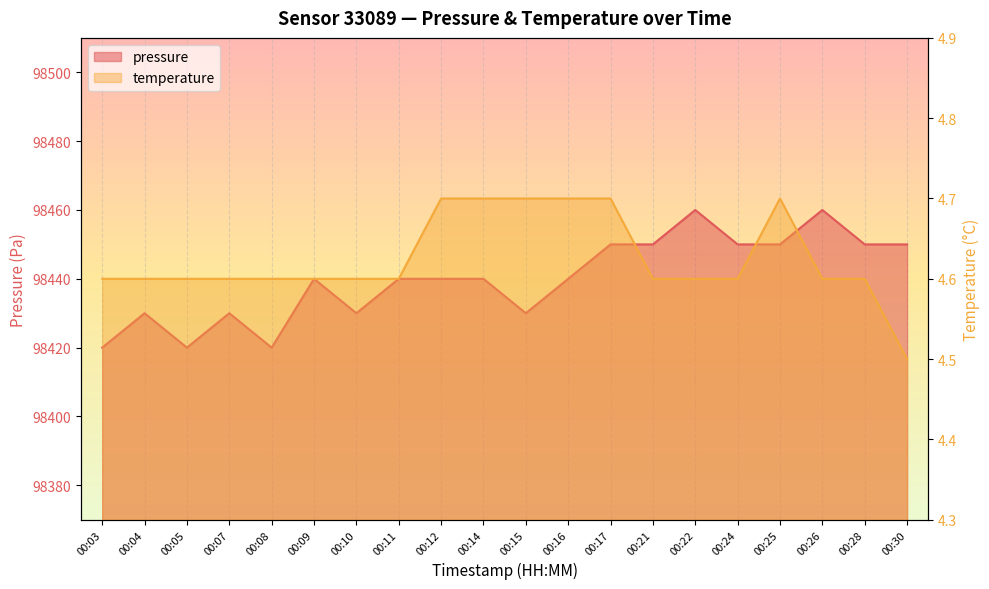

Which series changed the most between 00:03 and 00:05?

pressure